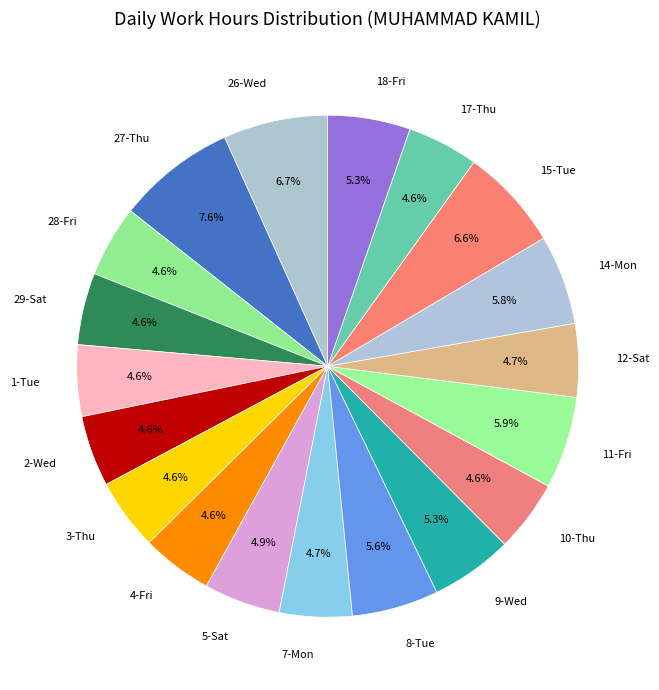

How many slices are in this pie chart?

19